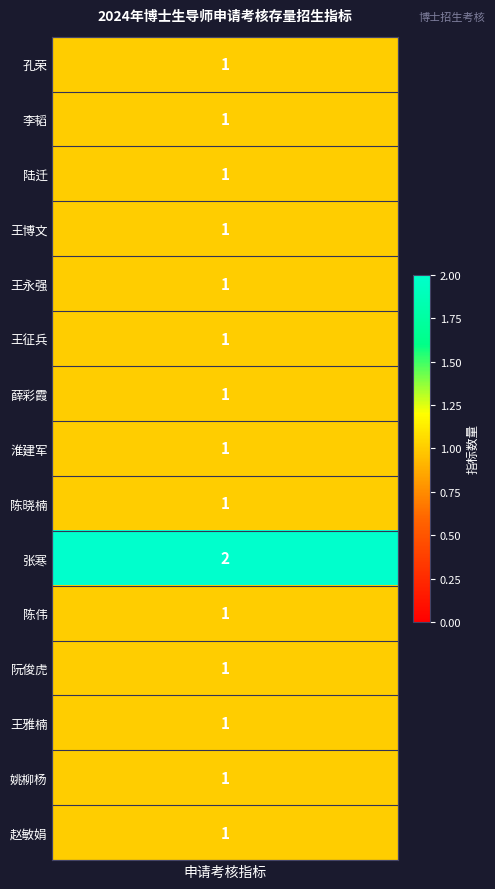

What is the smallest value displayed?

1